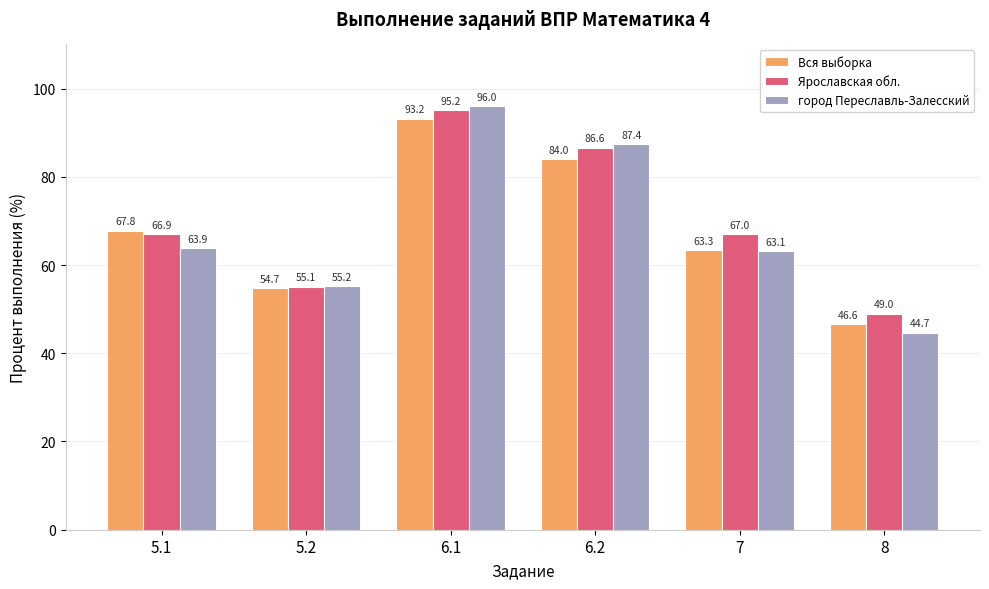

How many bars are there in total?

18